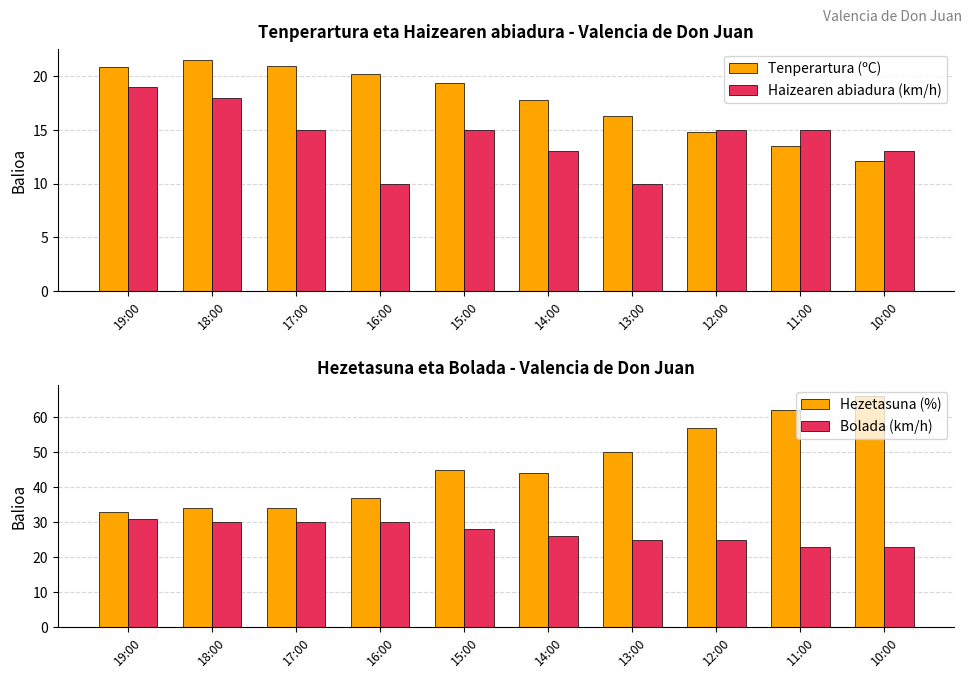

Rank the categories by Tenperartura (ºC) value from lowest to highest.

10:00, 11:00, 12:00, 13:00, 14:00, 15:00, 16:00, 19:00, 17:00, 18:00